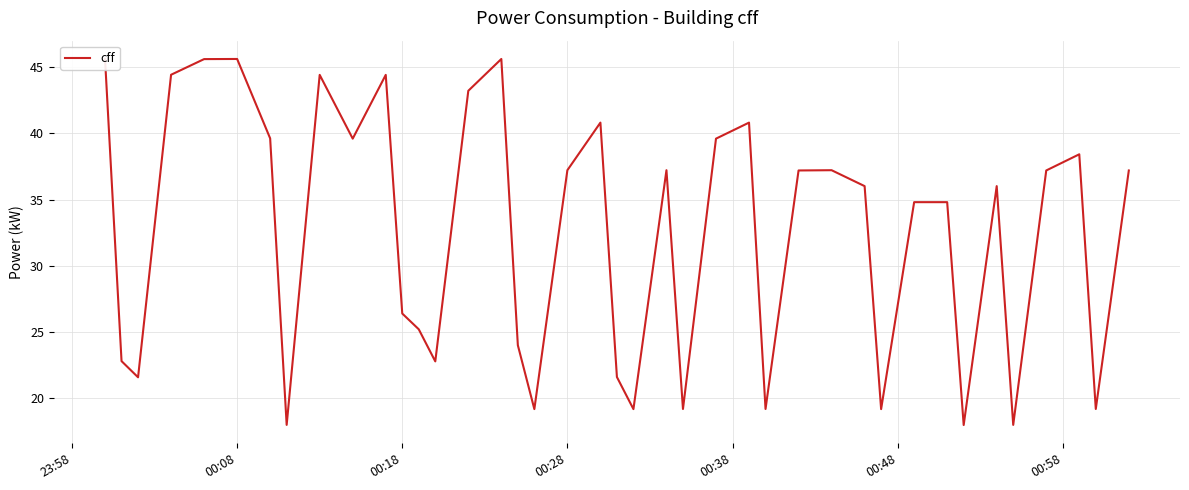

How many lines are shown in the chart?

1